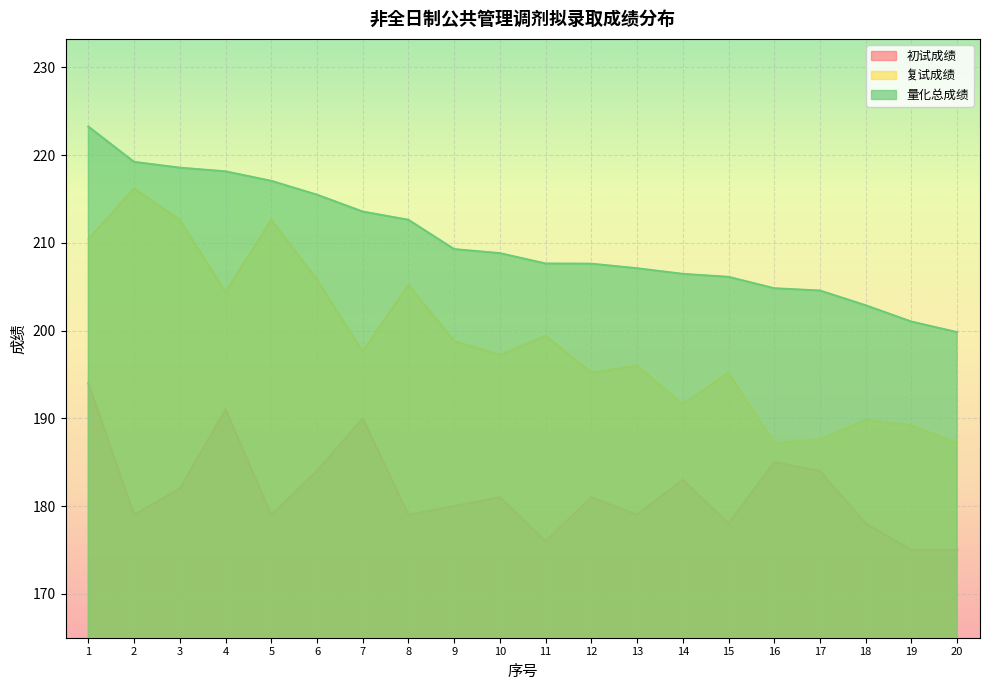

Which series has the largest total across all categories?

量化总成绩